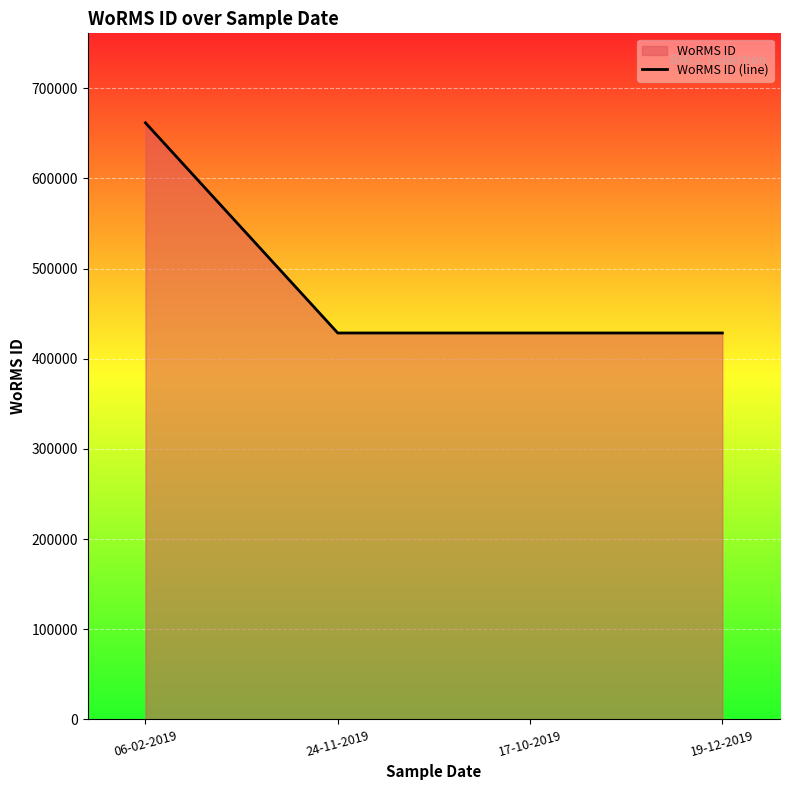

How many lines are shown in the chart?

1